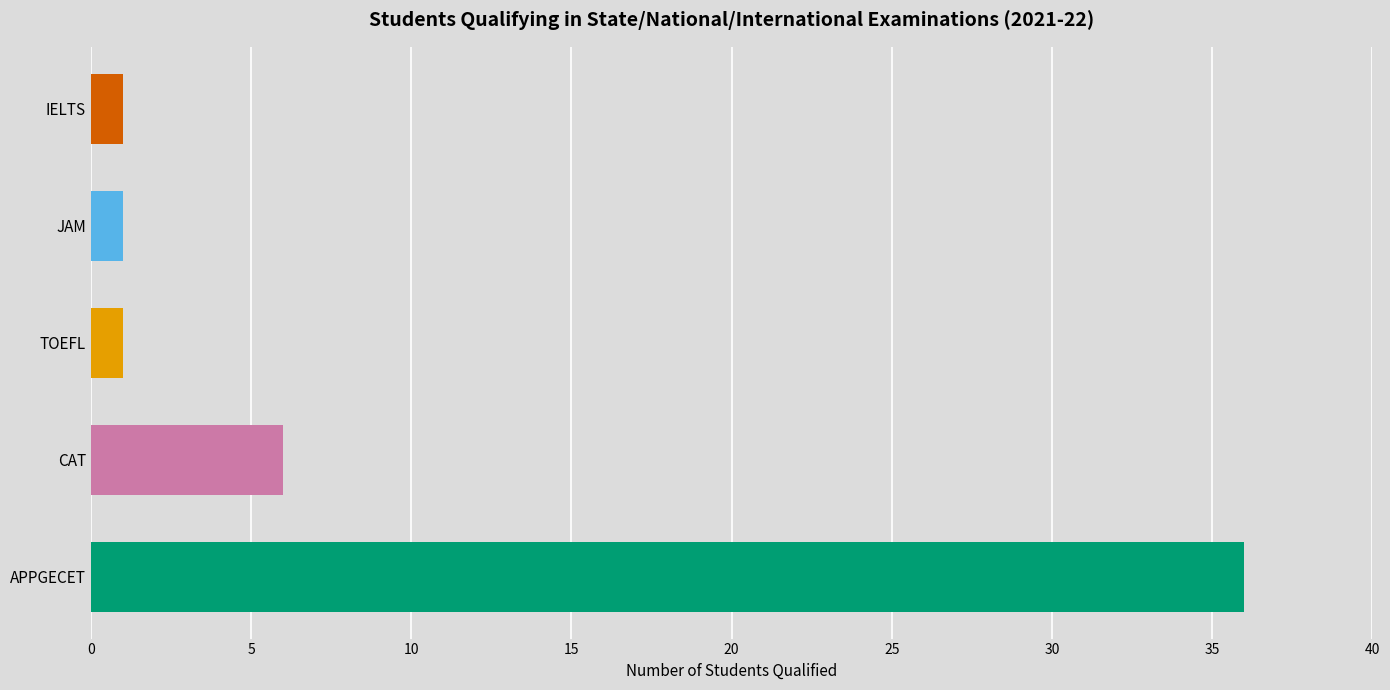

How many bars are there in total?

5